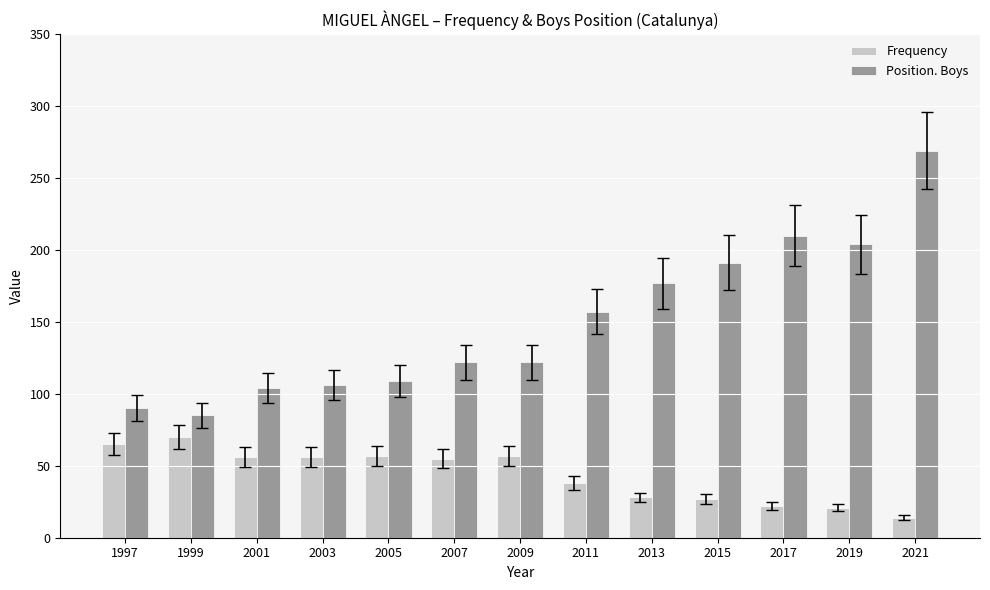

Which series has the widest spread of values?

Position. Boys